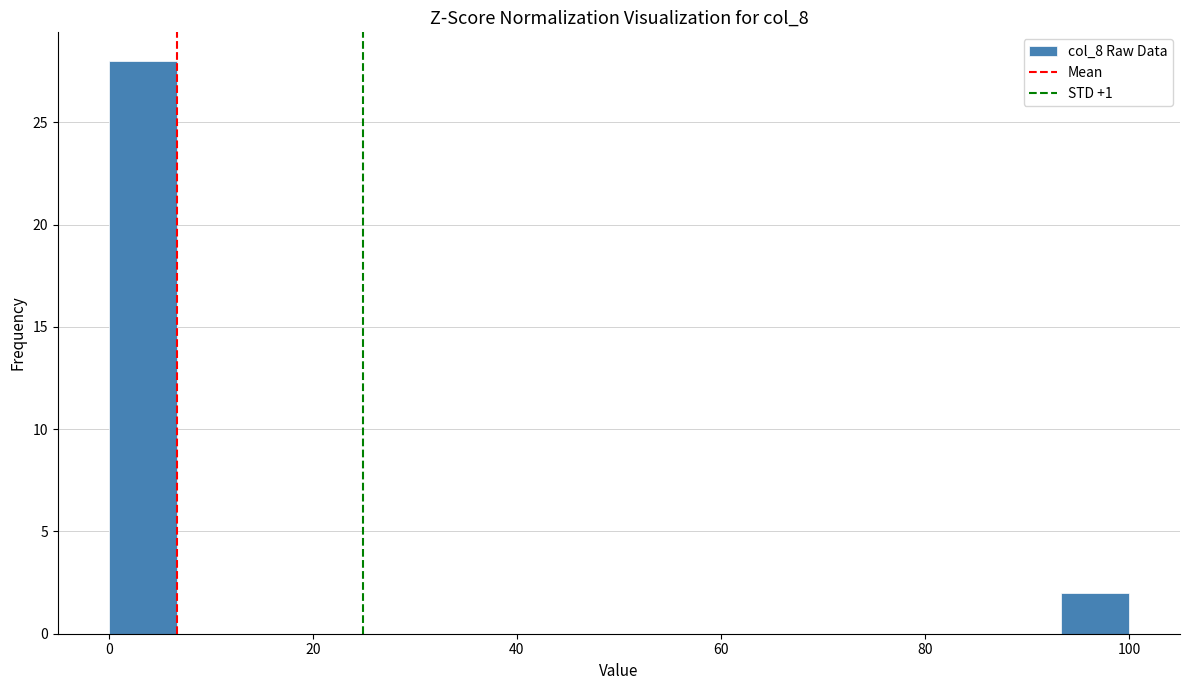

Around what value on the x-axis is the tallest bar? Give the approximate position of its centre, as read against the axis.

4